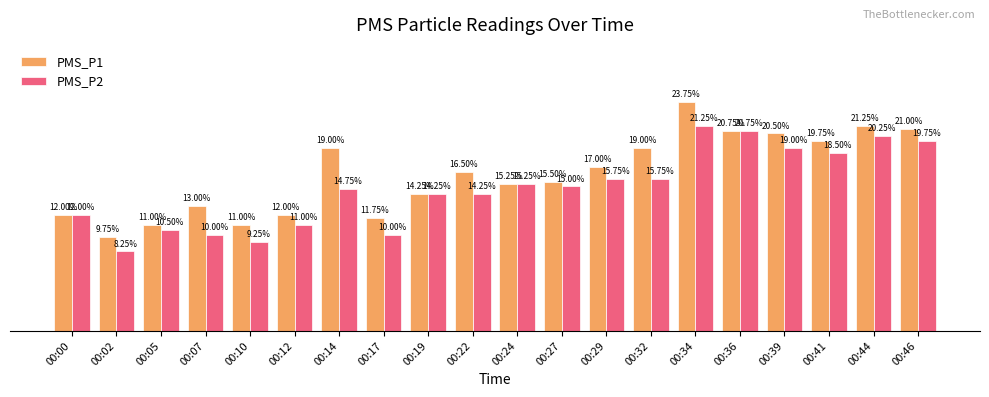

At 00:39, list the series in order from largest to smallest.

PMS_P1, PMS_P2